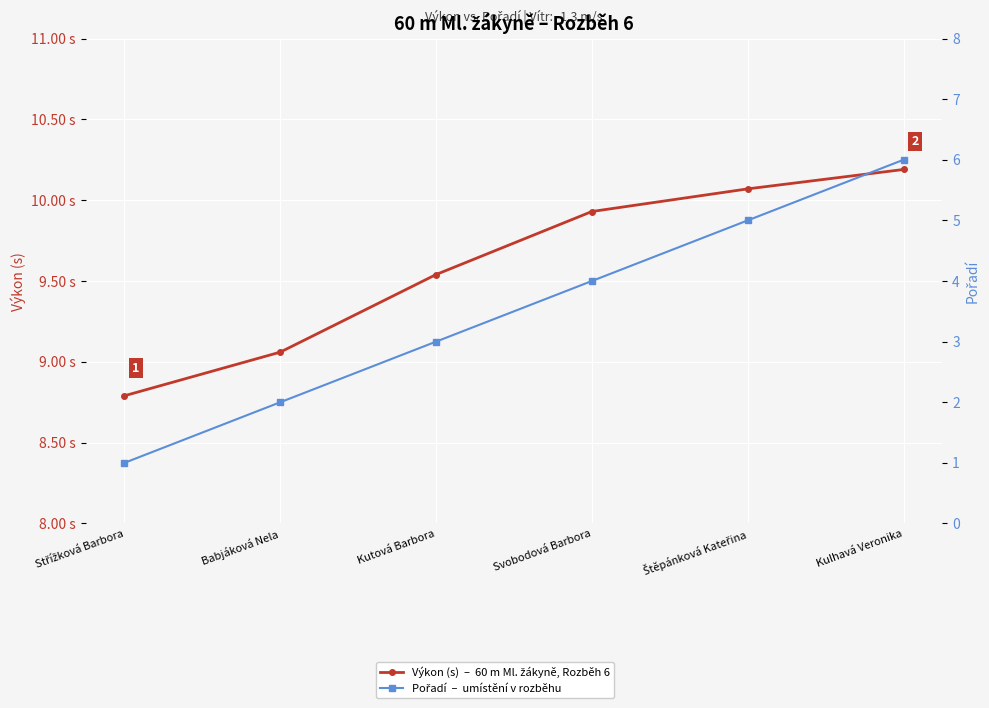

Reading left to right, extract all data points from this chart.

Výkon (s): 8.8	9.1	9.5	9.9	10.1	10.2
Pořadí: 1.0	2.0	3.0	4.0	5.0	6.0